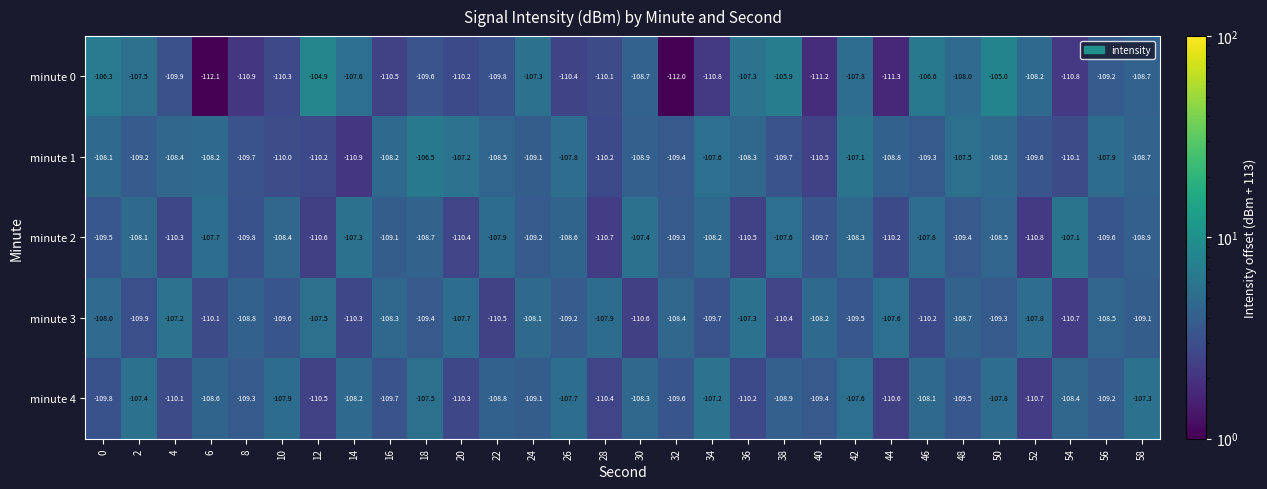

The value of minute 1 at 2 is -109.2. True or false?

True